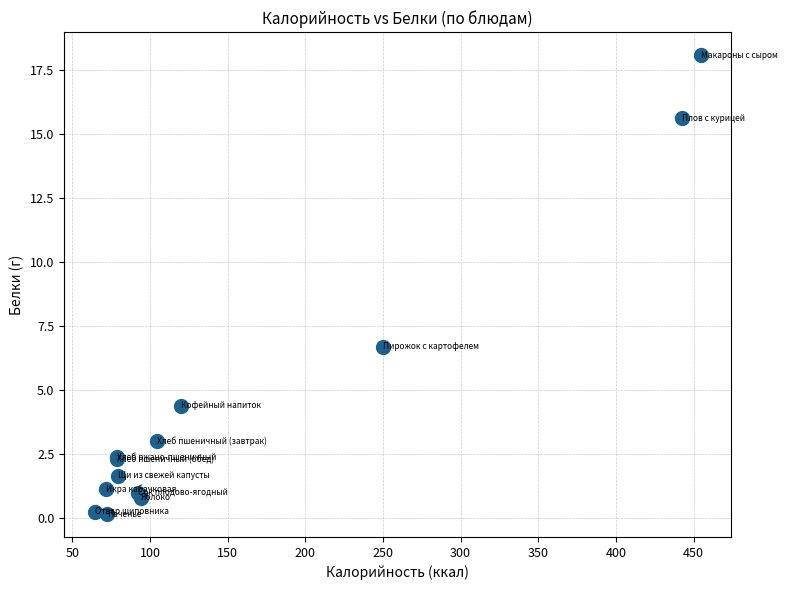

What Y value in the scatter plot is closest to 9?

6.7